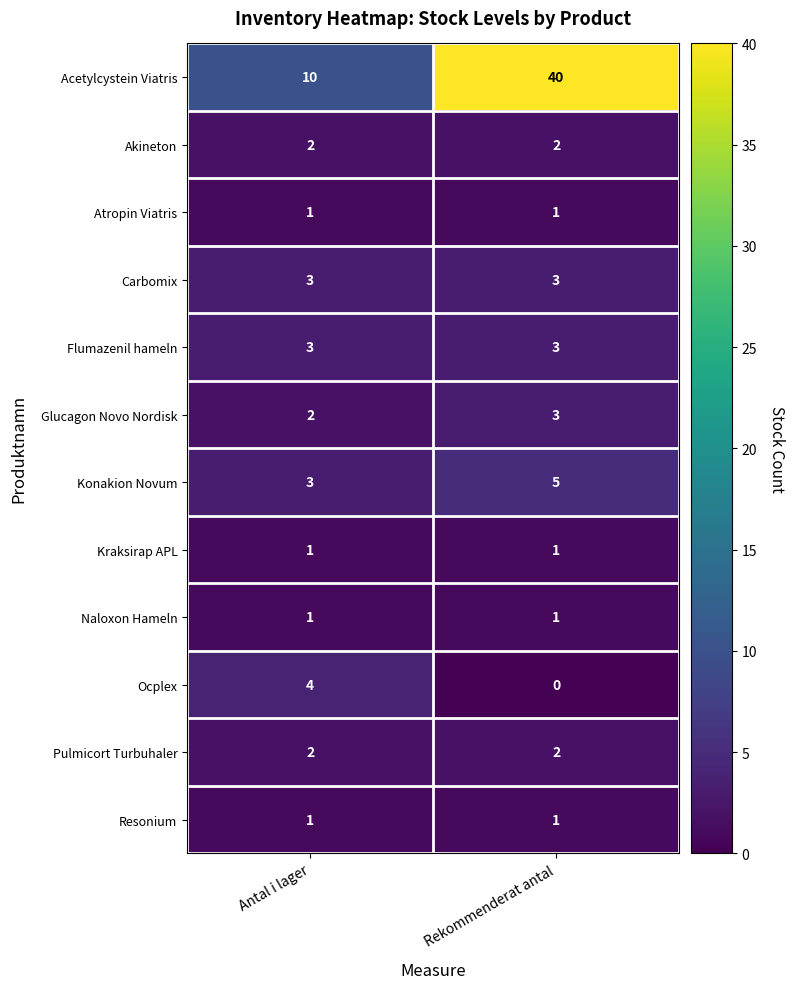

The value of Carbomix at Antal i lager is 3. True or false?

True